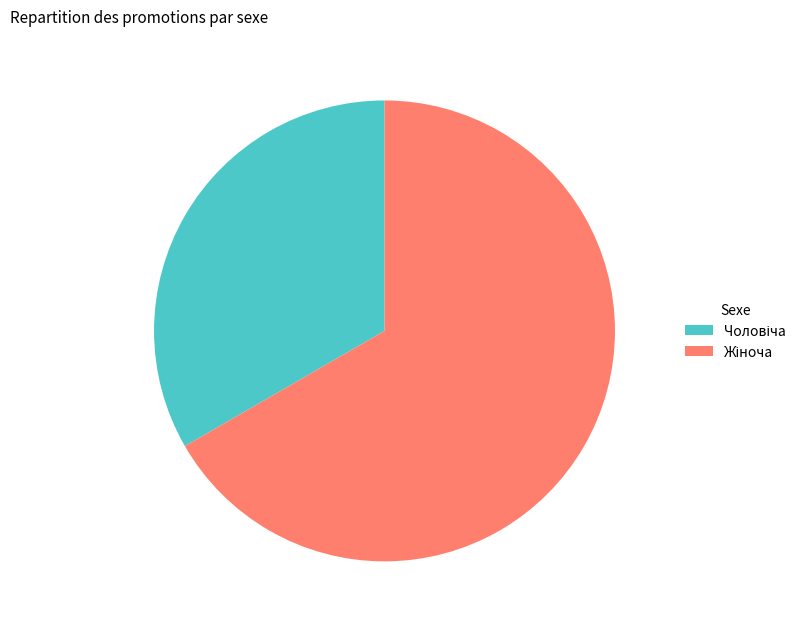

Is there a majority slice in this chart?

Yes